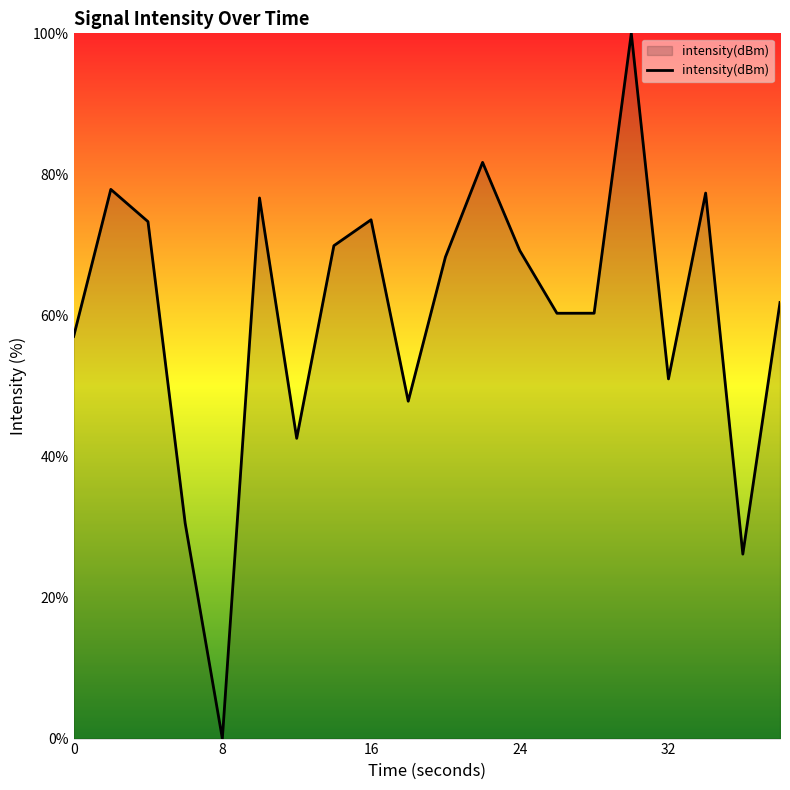

What is the difference between the maximum and minimum values?

100.0